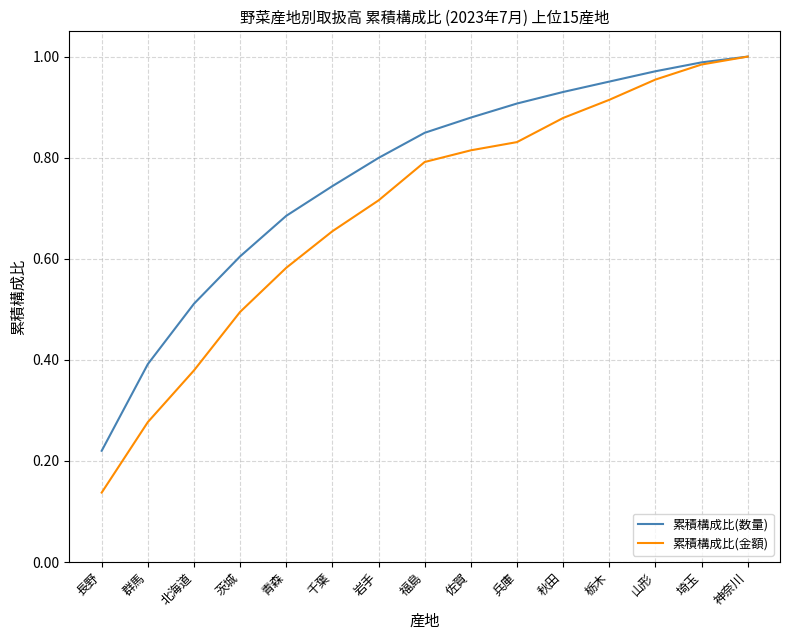

At which category is the sum across all series the highest?

神奈川